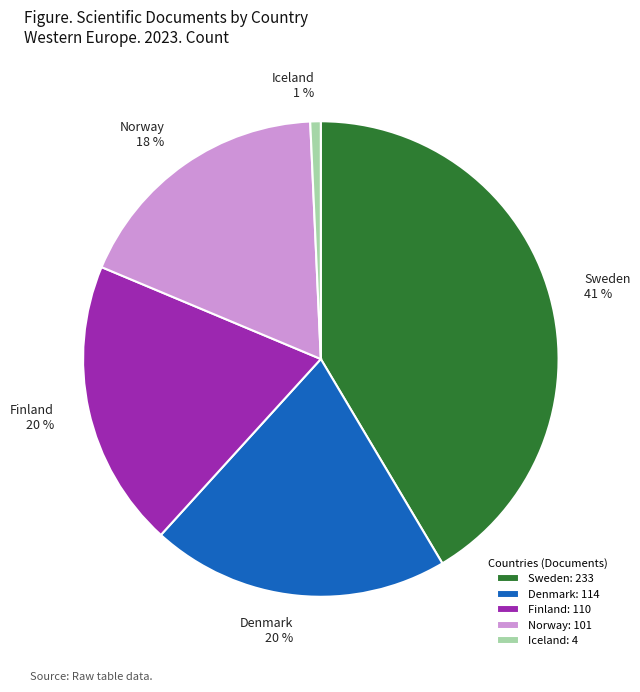

Which category has the smallest portion of the pie?

Iceland